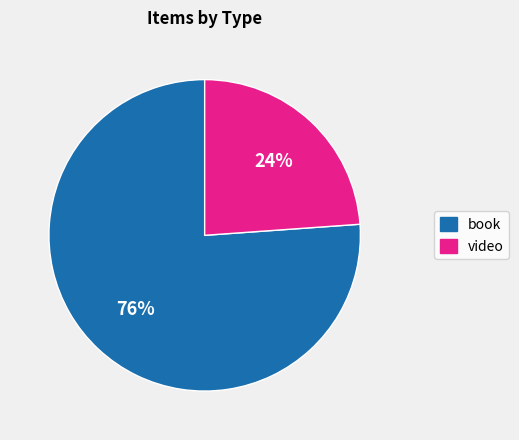

To the nearest percent, what percentage of the pie is video?

24%